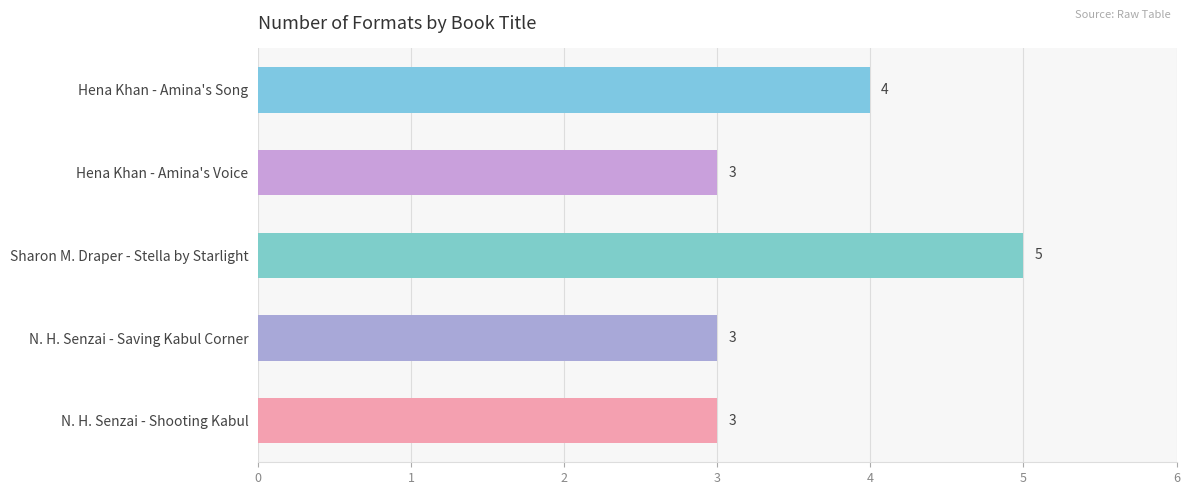

What is the average value?

4